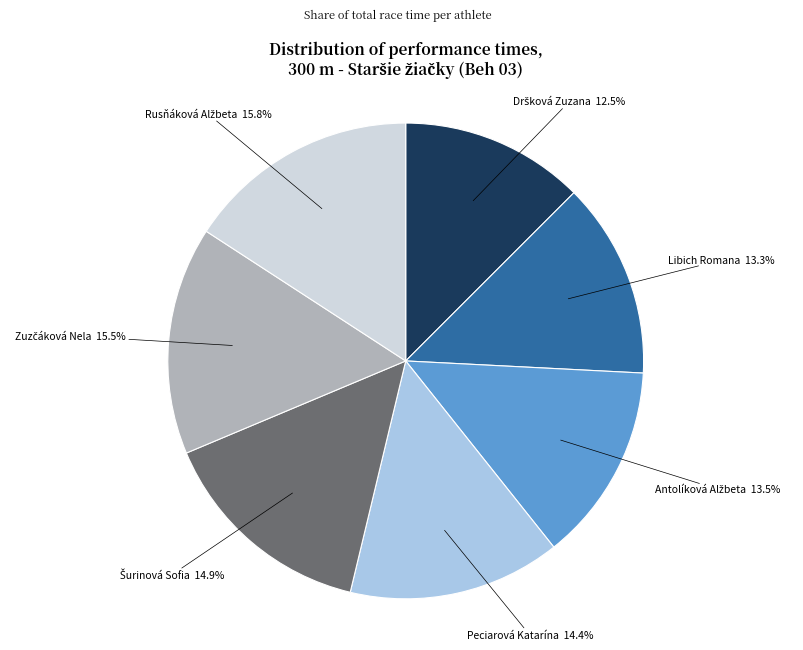

Is there any slice that represents more than half of the pie?

No